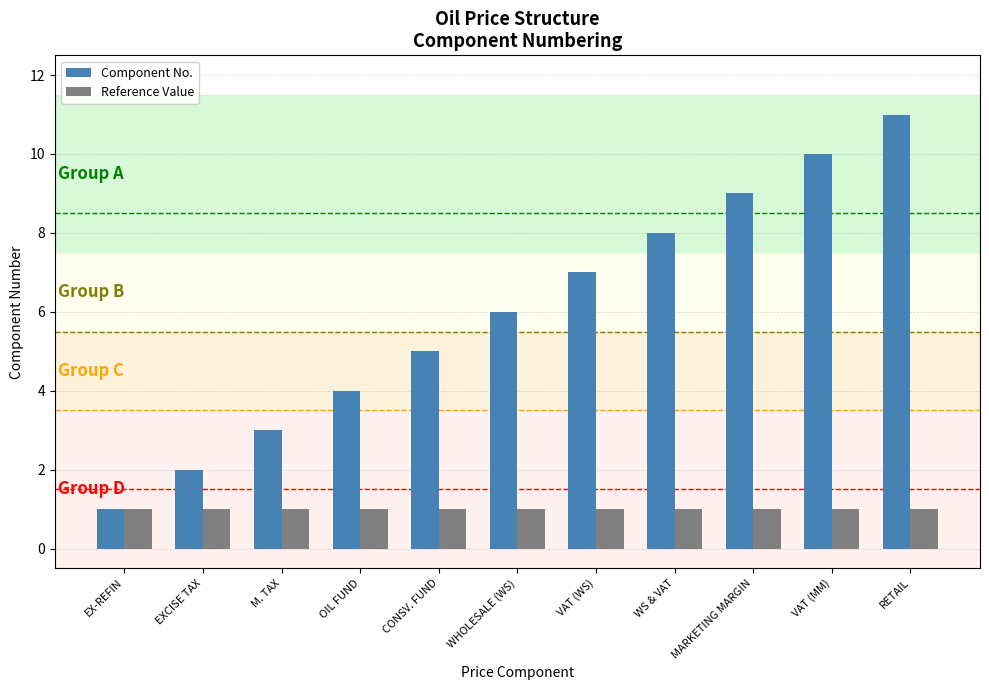

Which series has the widest spread of values?

Component No.